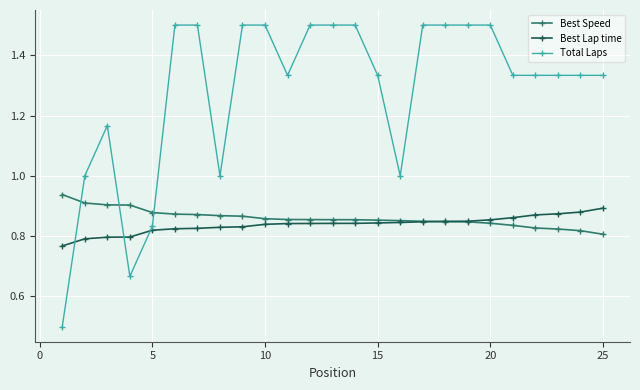

Does the chart have visible grid lines?

Yes